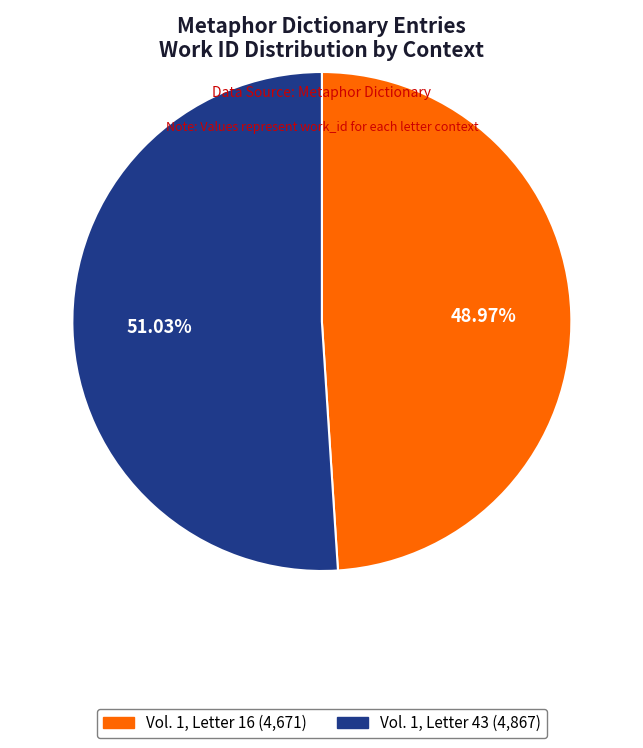

What portion of the pie excludes Vol. 1, Letter 16?

51.0%